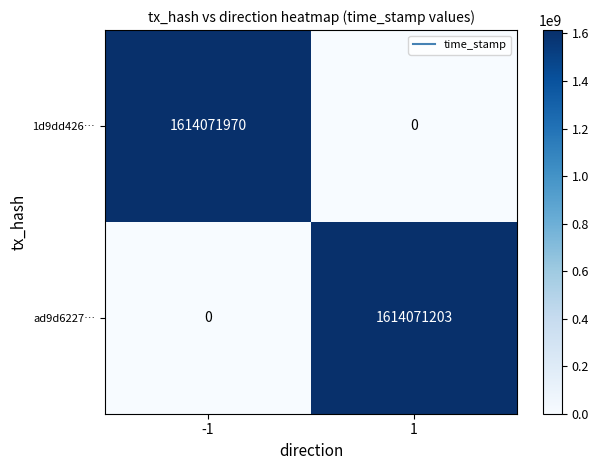

Reading left to right, extract all data points from this chart.

1d9dd426…: -1=1614071970	1=0
ad9d6227…: -1=0	1=1614071203